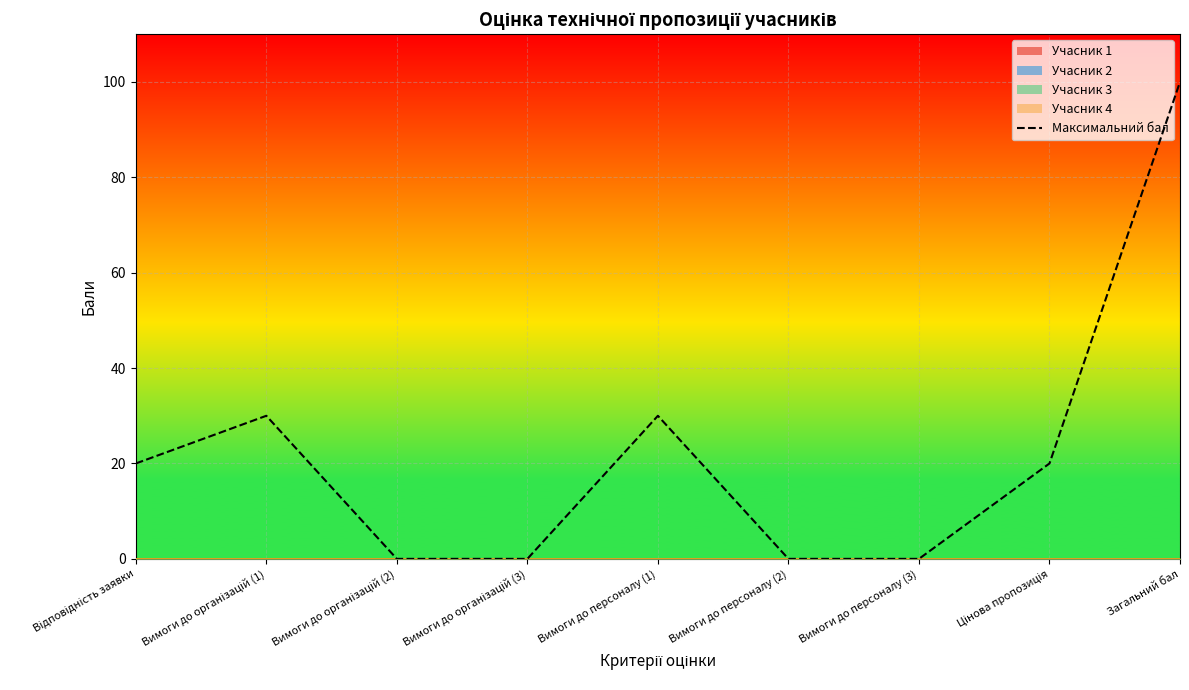

The chart shows a value of 0 at Вимоги до персоналу (3). True or false?

True